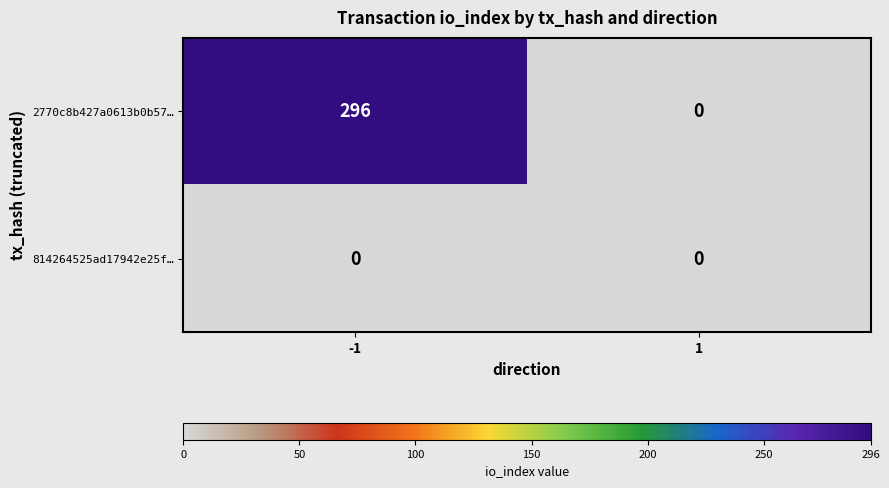

What is the greatest value displayed?

296